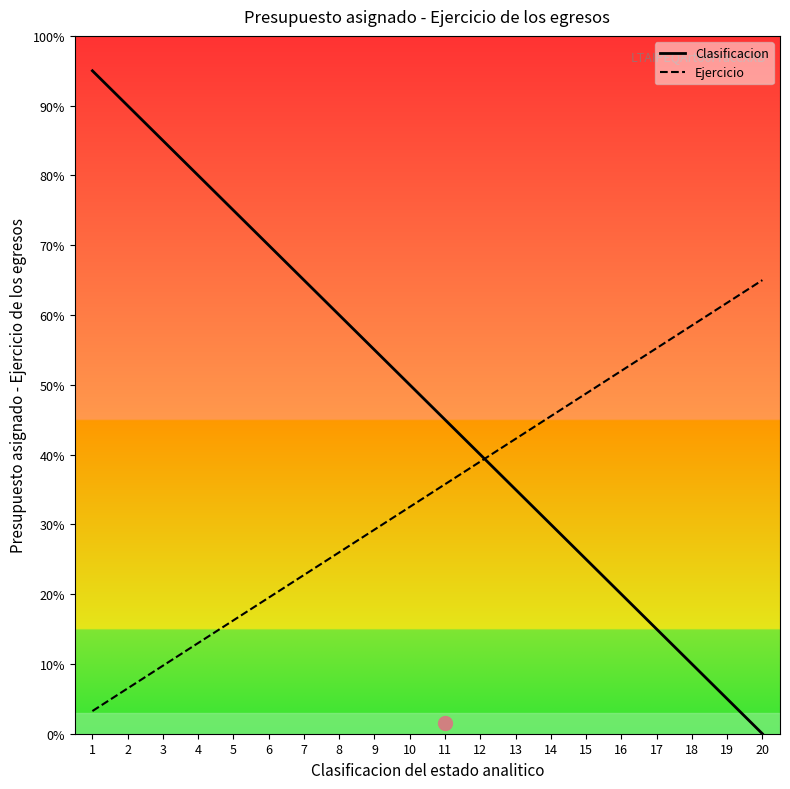

Where do Clasificacion and Ejercicio first cross each other?

12 and 13